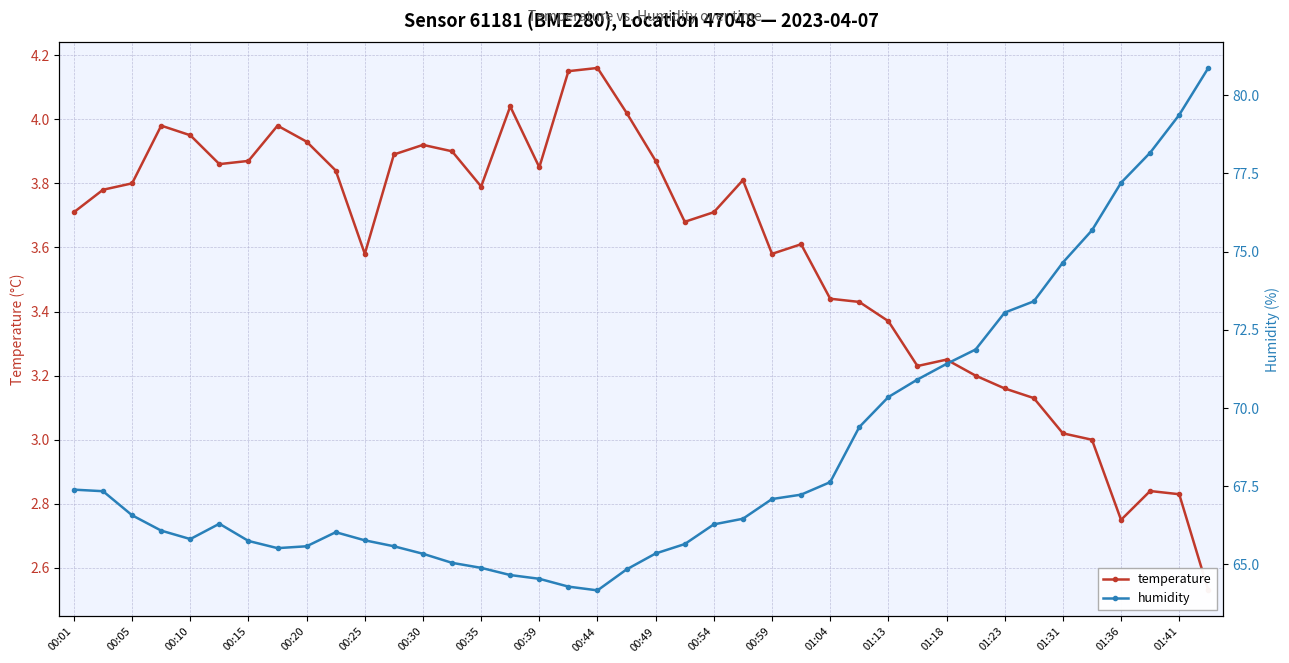

Which category has the lowest value in the temperature series?

39